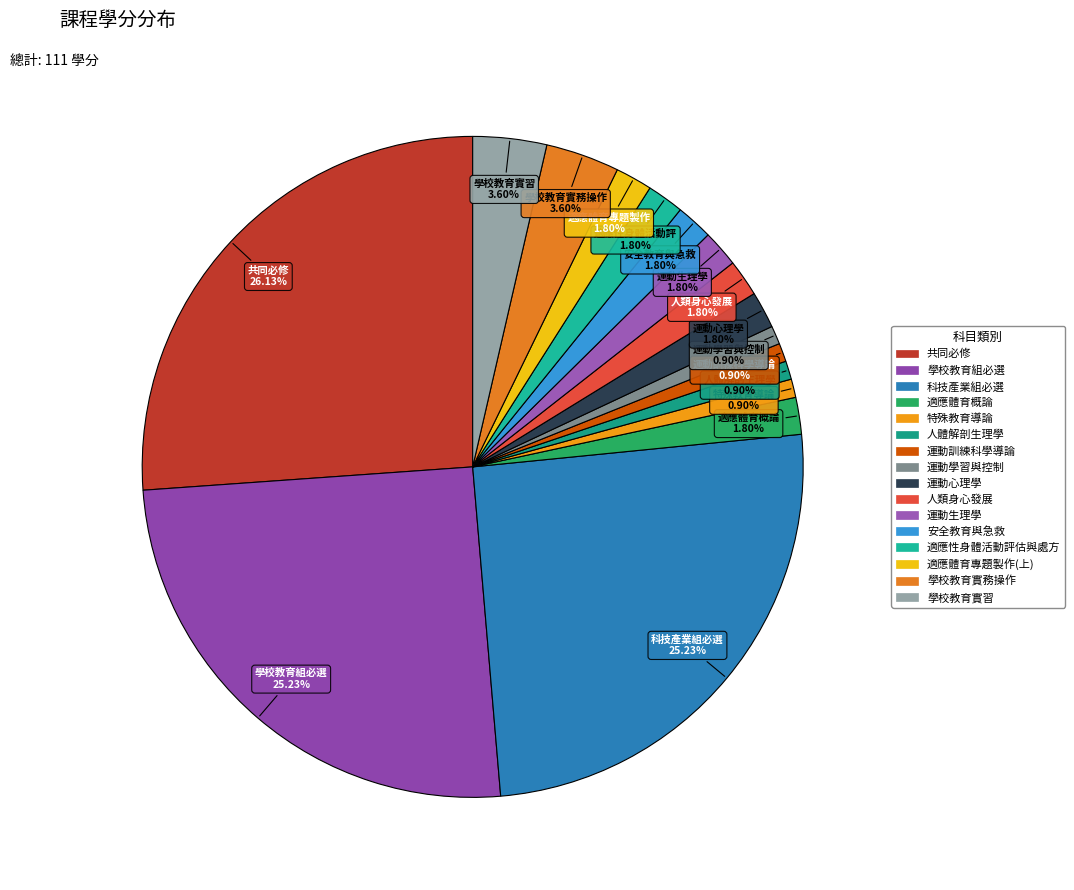

How many segments does this pie chart have?

16